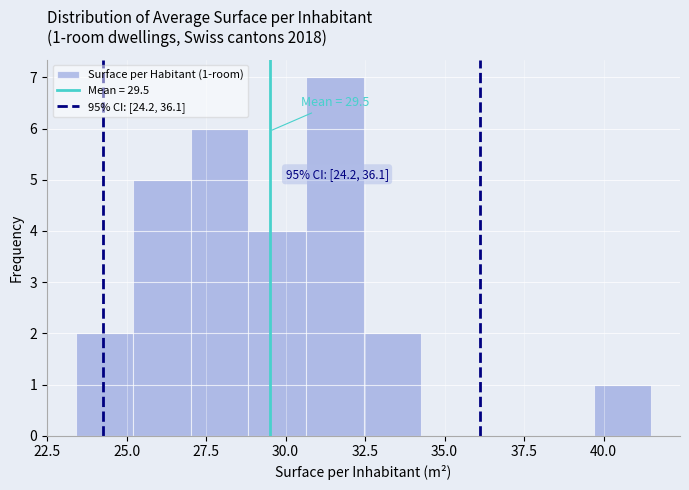

Read against the x-axis, roughly where is the centre of the tallest bar?

31.5